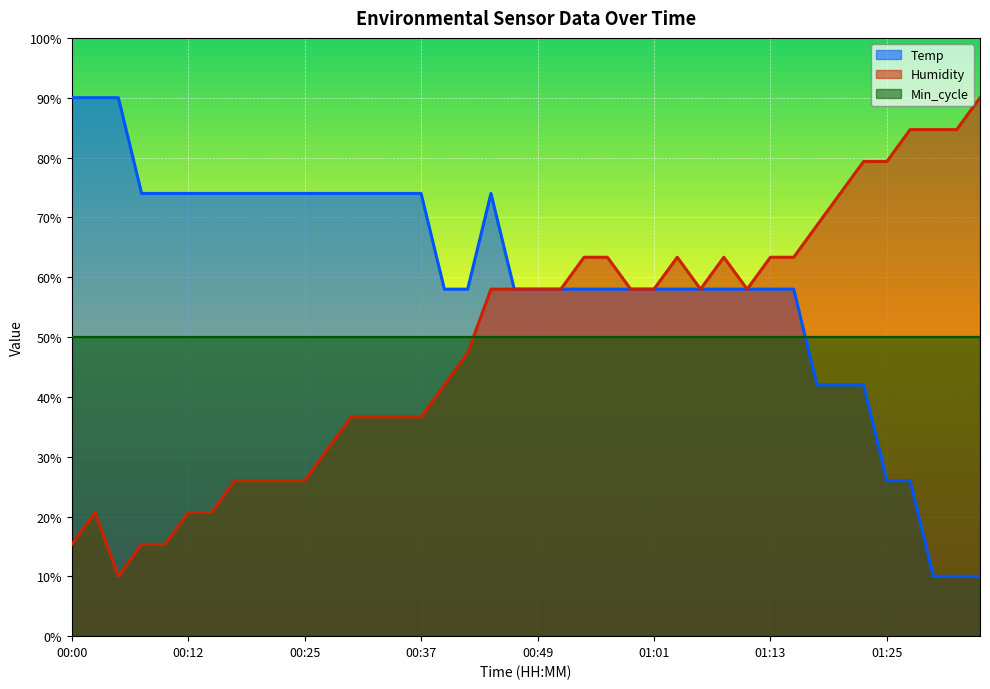

What are all the series names shown in the legend?

Temp, Humidity, Min_cycle